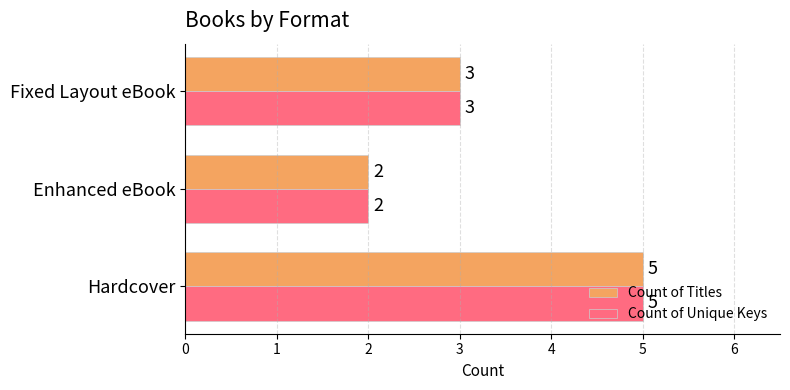

Rank the categories by Count of Titles value from lowest to highest.

Enhanced eBook, Fixed Layout eBook, Hardcover